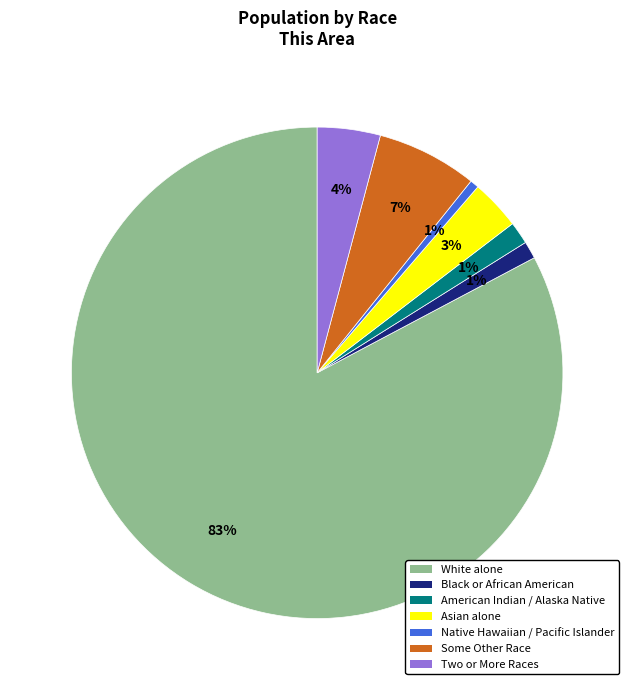

How many segments does this pie chart have?

7